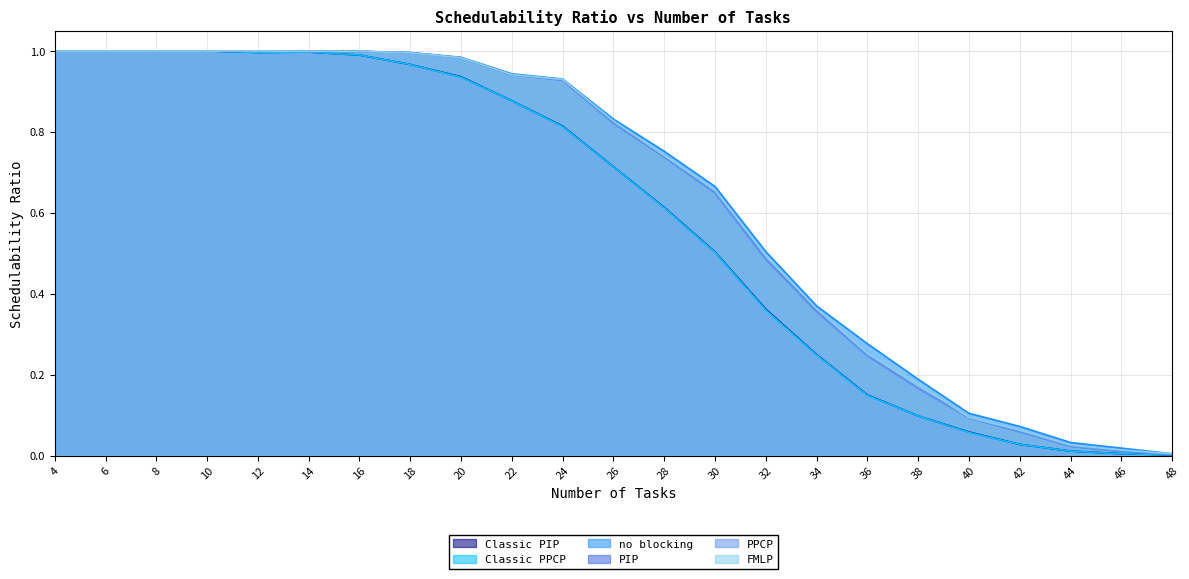

At how many categories does at least one series exceed 0?

23